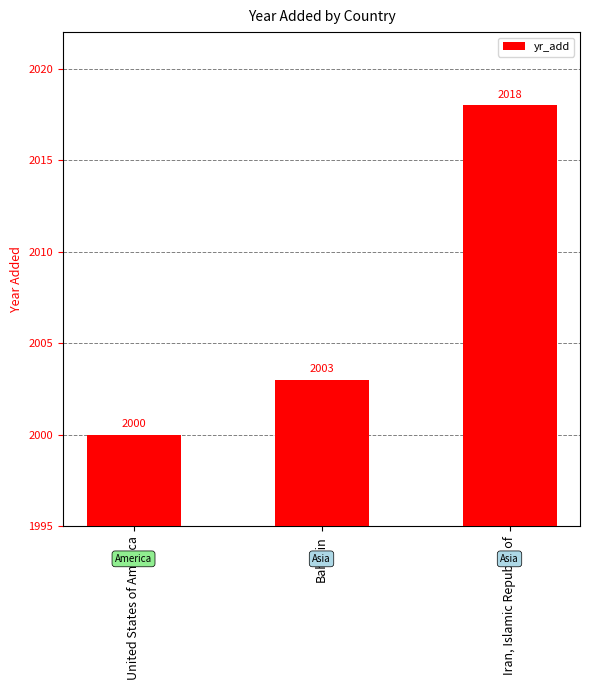

List the labels in order of value, smallest first.

United States of America, Bahrain, Iran, Islamic Republic of